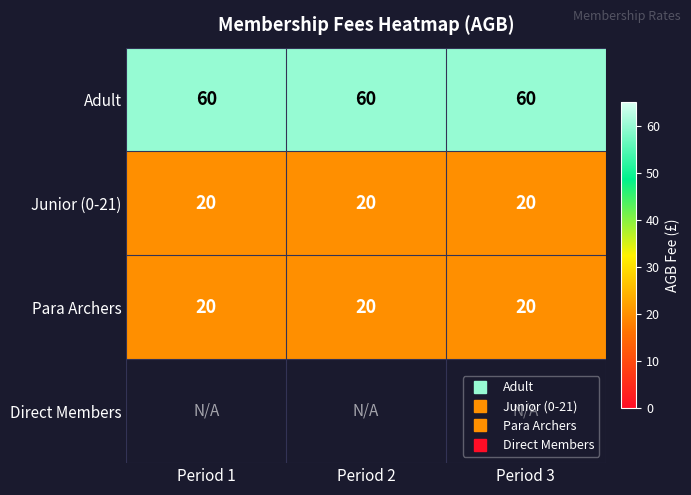

Which series has the largest range (max minus min)?

Adult